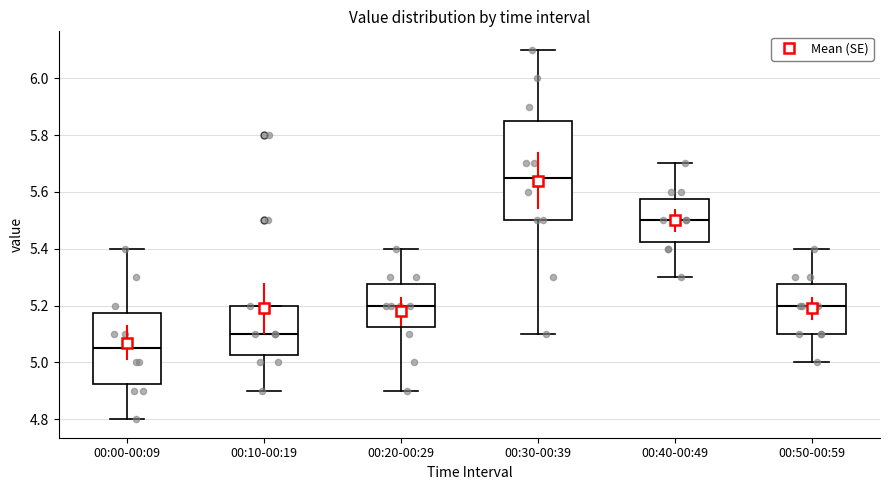

Reading left to right, read every box against the y-axis: the position of its median line, the range the box covers, and the ends of its whiskers. The values are not printed on the chart, so give them approximately, as read against the axis.

00:00-00:09: median 5.06, box 4.92 to 5.18, whiskers 4.80 to 5.40
00:10-00:19: median 5.10, box 5.02 to 5.20, whiskers 4.90 to 5.20
00:20-00:29: median 5.20, box 5.12 to 5.28, whiskers 4.90 to 5.40
00:30-00:39: median 5.66, box 5.50 to 5.86, whiskers 5.10 to 6.10
00:40-00:49: median 5.50, box 5.42 to 5.58, whiskers 5.30 to 5.70
00:50-00:59: median 5.20, box 5.10 to 5.28, whiskers 5.00 to 5.40